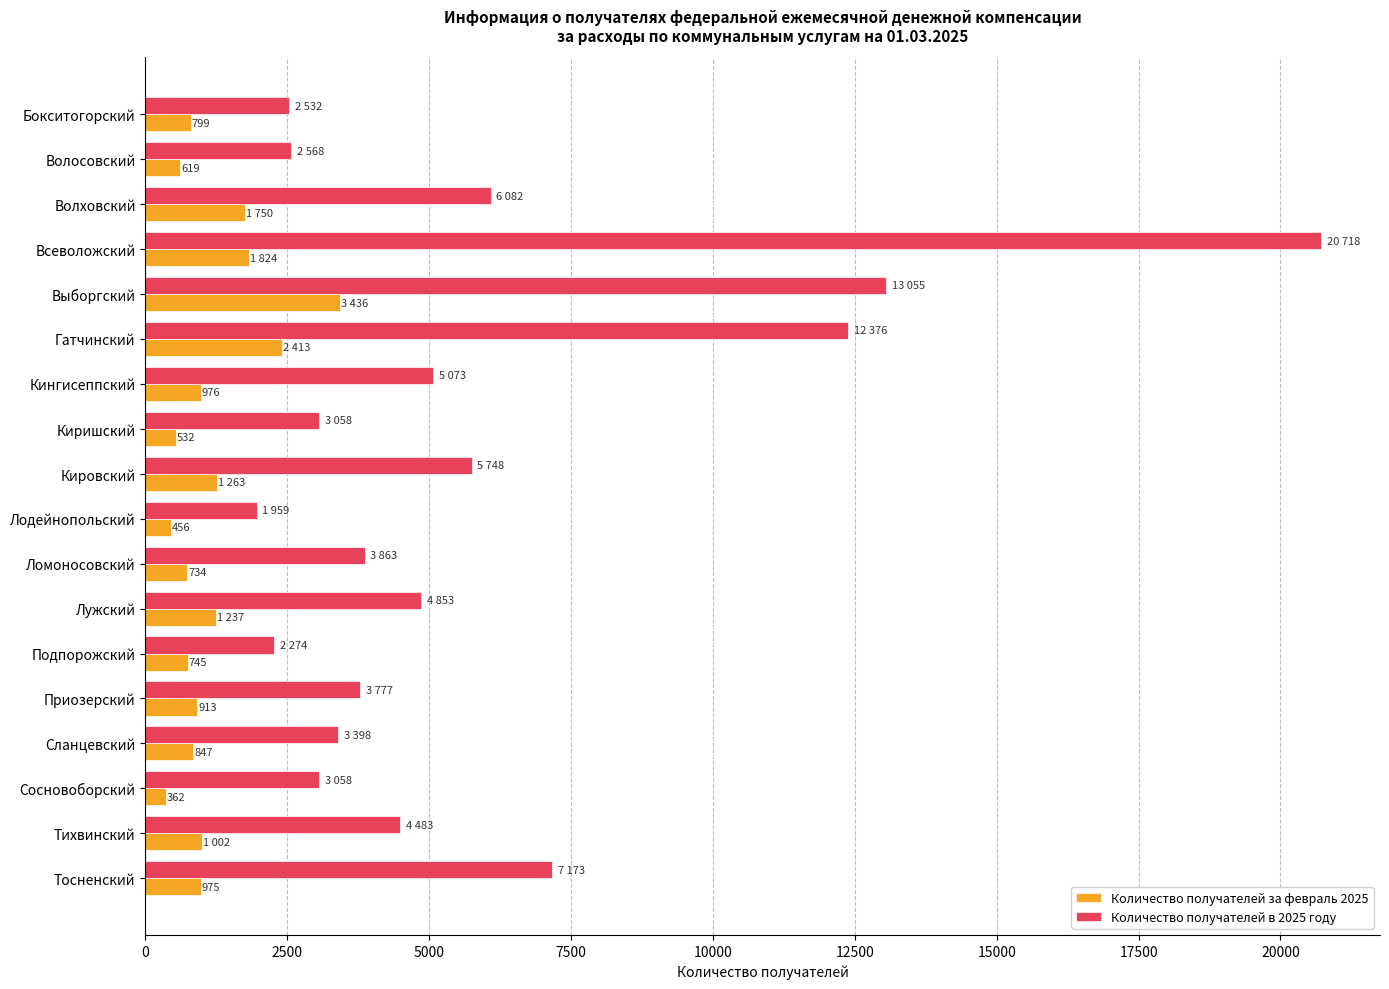

Is it true that Количество получателей за февраль 2025 equals 532 at Киришский?

True